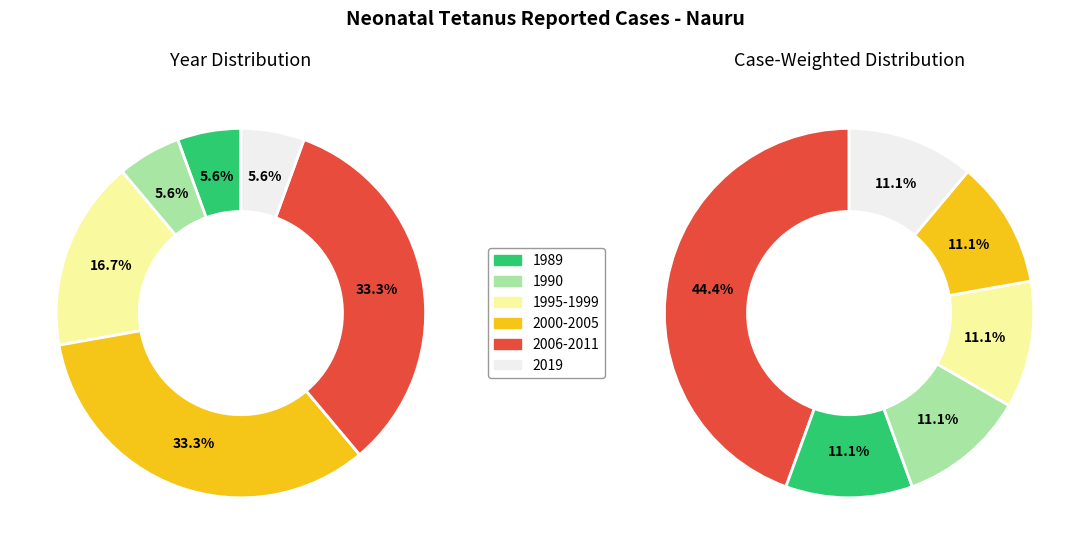

What portion of the pie excludes 2008?

100.0%